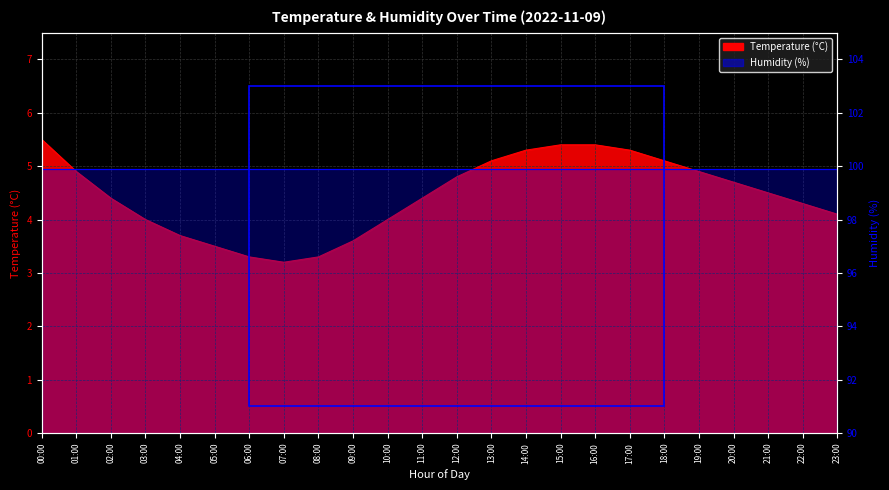

Which category has the highest value across all series?

00:00